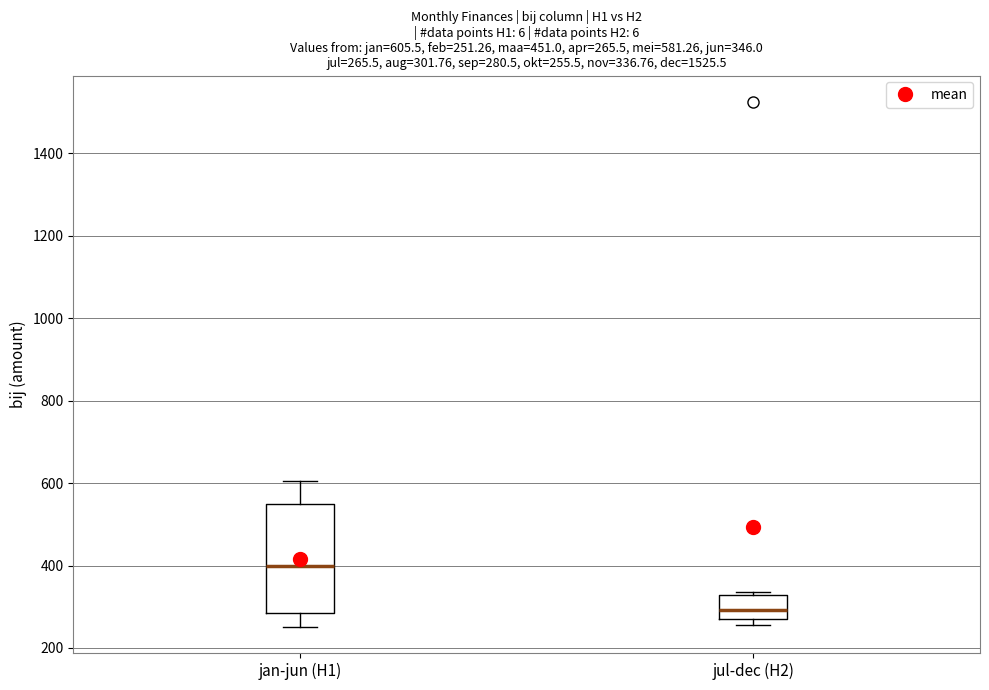

Comparing the boxes themselves (not the whiskers), which one is the tallest?

jan-jun (H1)